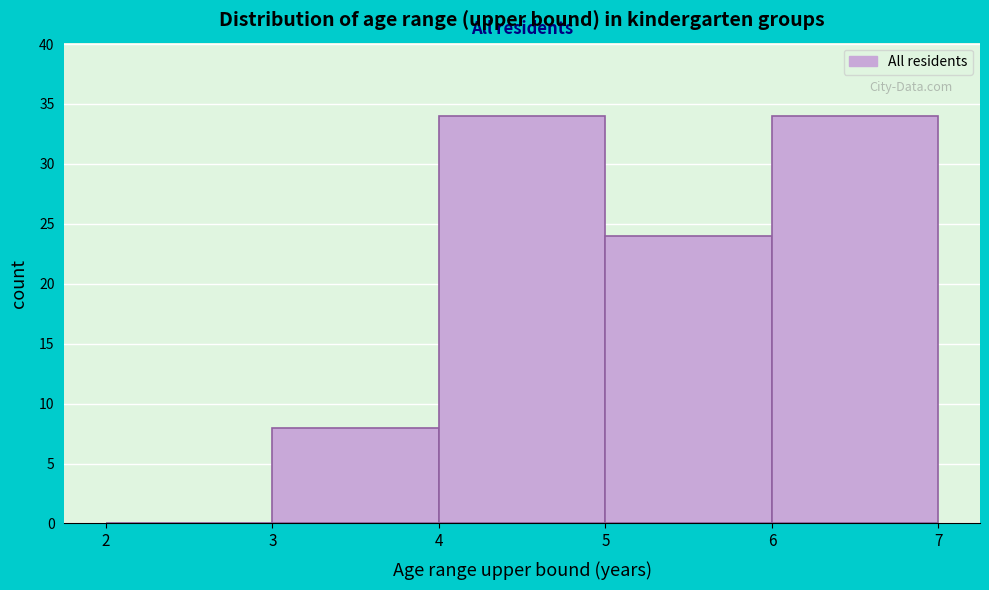

Reading left to right, list every bar in this chart as the range it spans on the x-axis followed by its height. The values are not printed on the chart, so give them approximately, as read against the axis.

2 to 3: 0
3 to 4: 8
4 to 5: 34
5 to 6: 24
6 to 7: 34